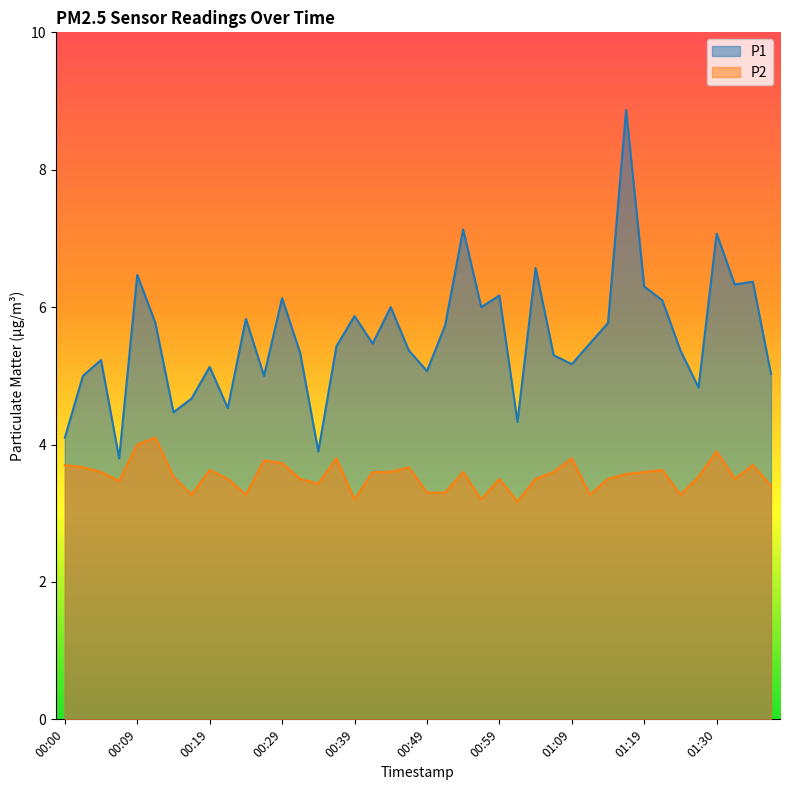

What is the difference between the P1 values at 01:32 and 00:37?

0.9